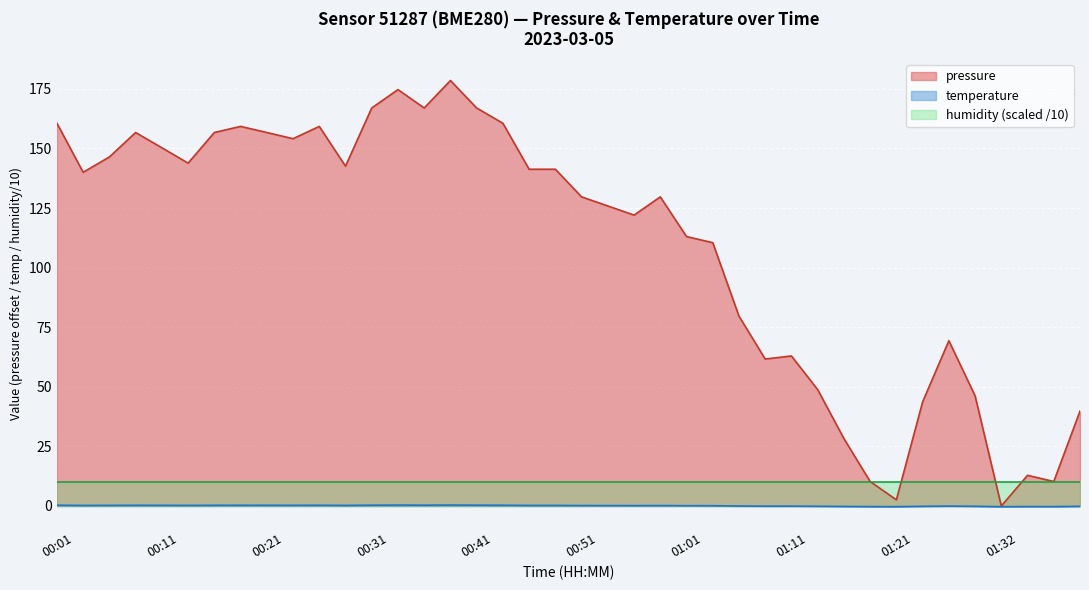

How many data points in temperature are above 0?

26